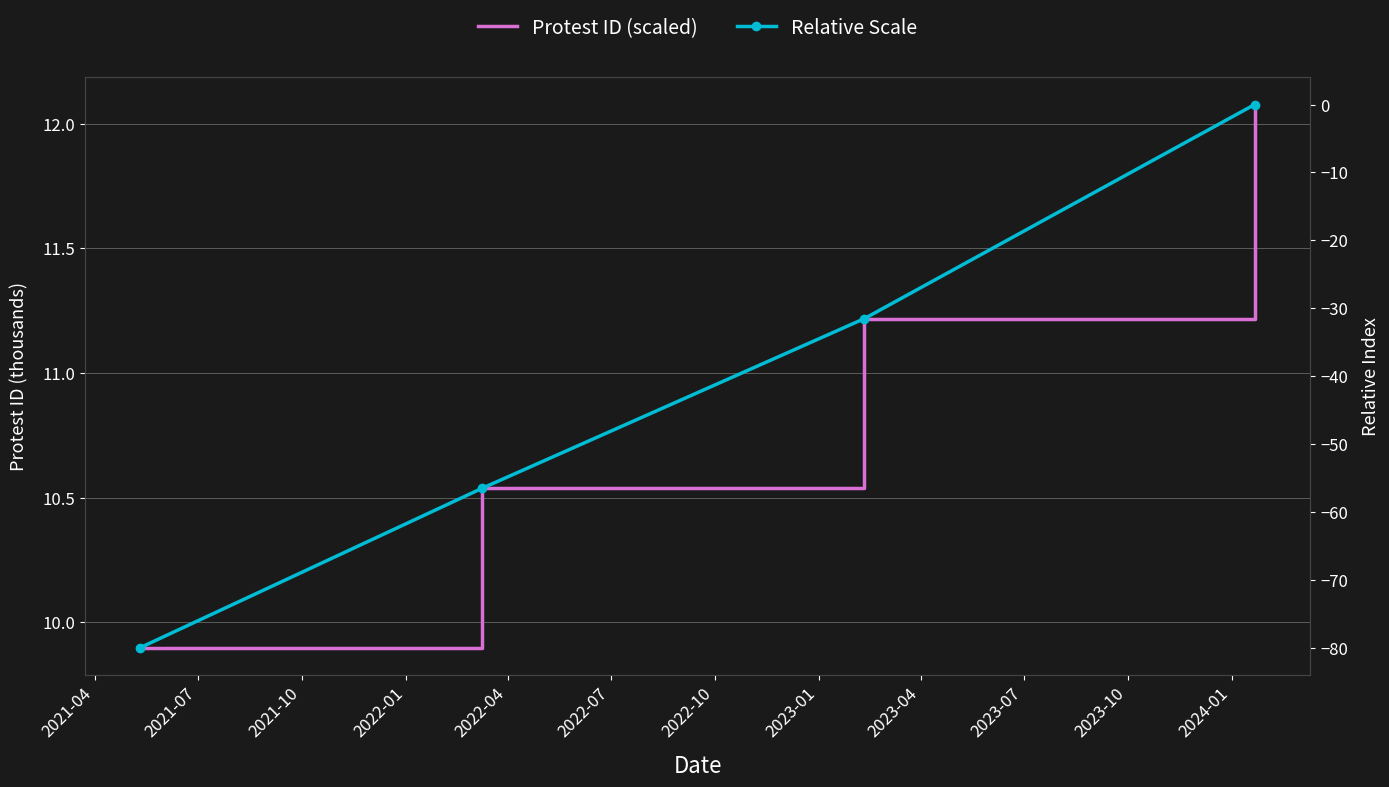

How many categories are shown in the chart?

4